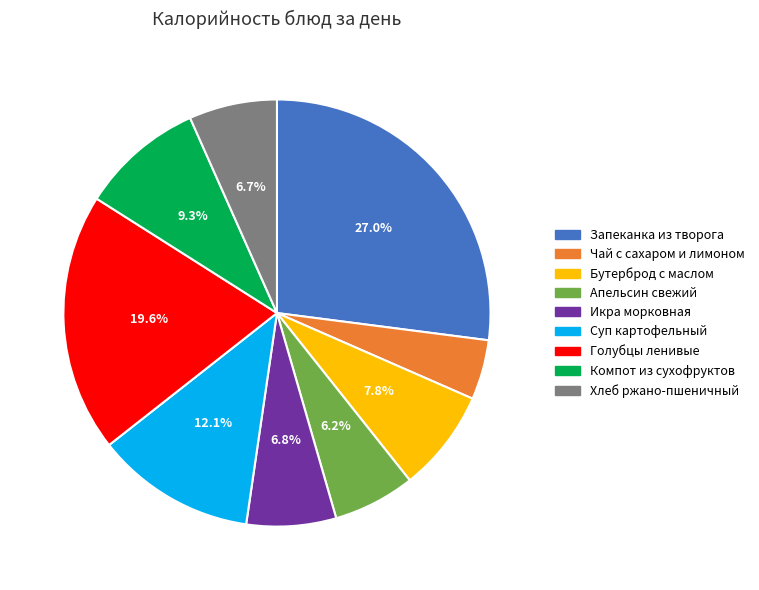

To the nearest percent, what portion does Запеканка из творога represent?

27%